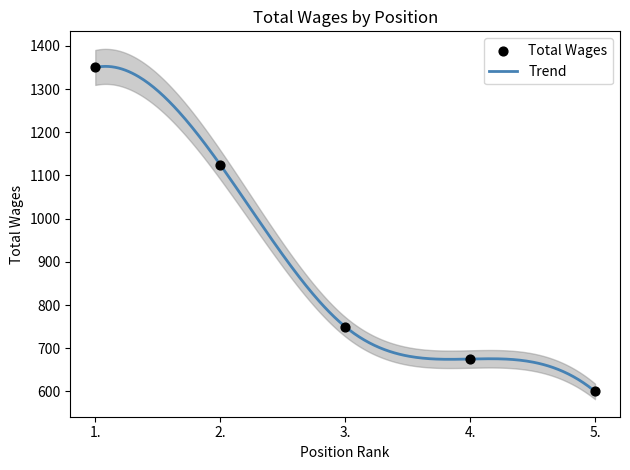

Between 4. and 5., which is larger?

4.